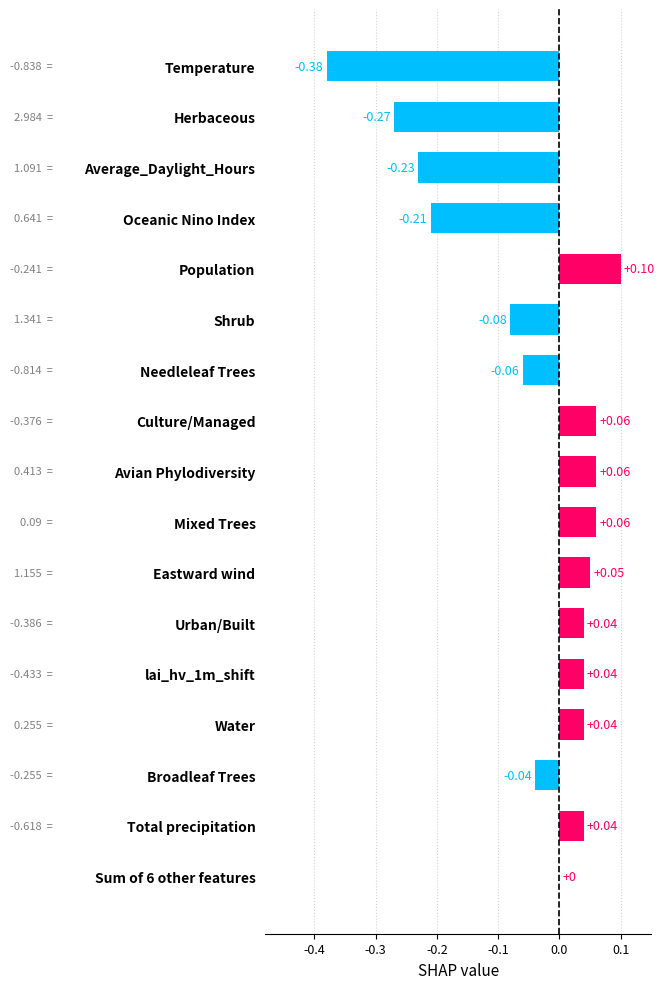

Are the bars grouped side by side (vs. stacked)?

No